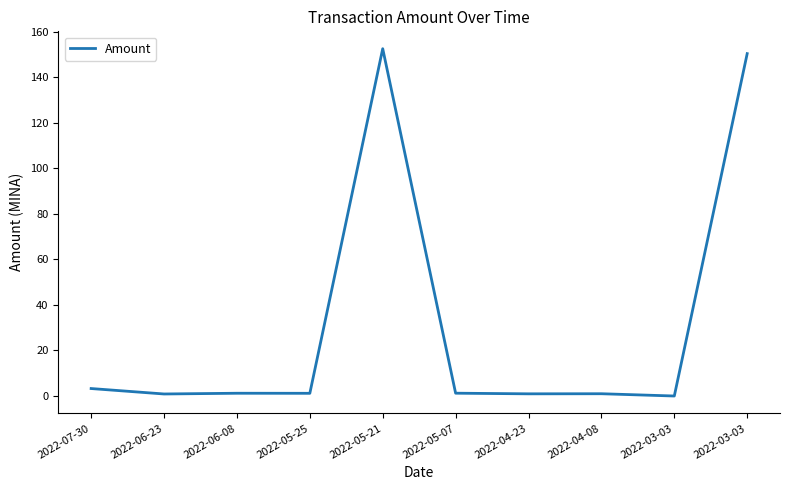

Does the chart display data point markers on the line(s)?

No